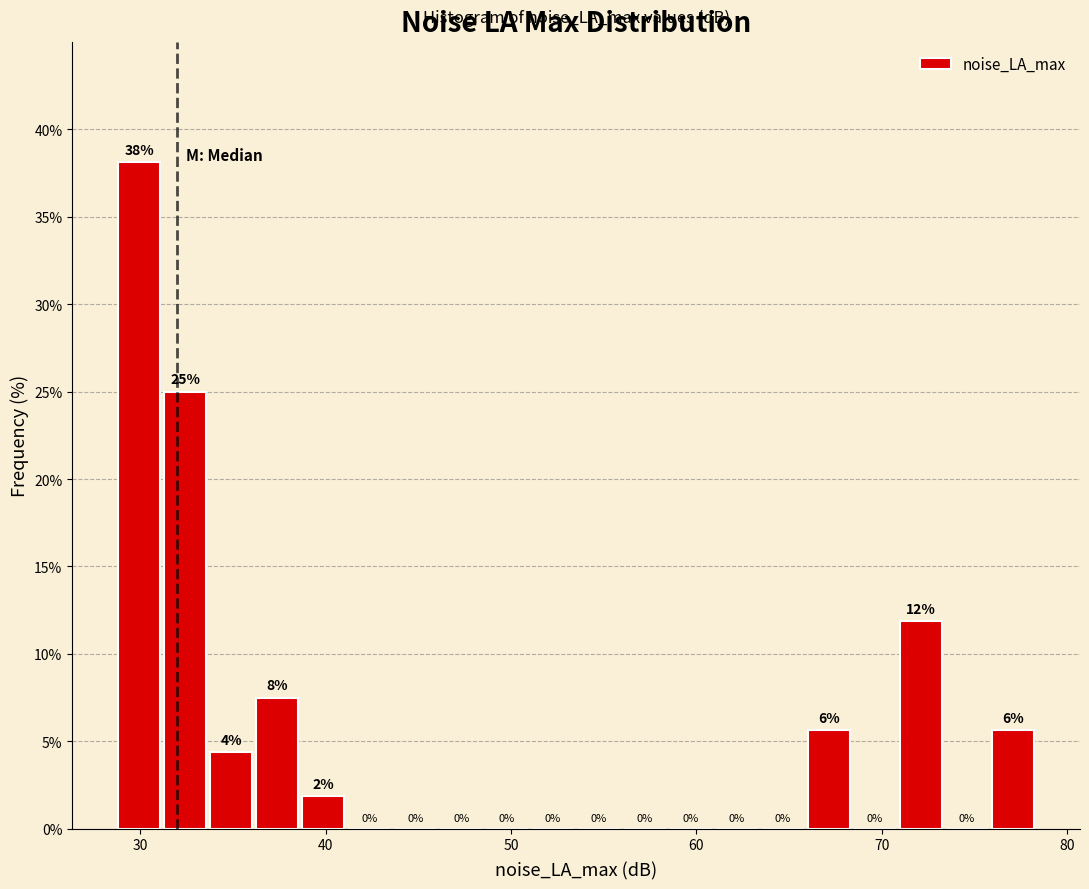

Read against the x-axis, roughly where is the centre of the tallest bar?

30